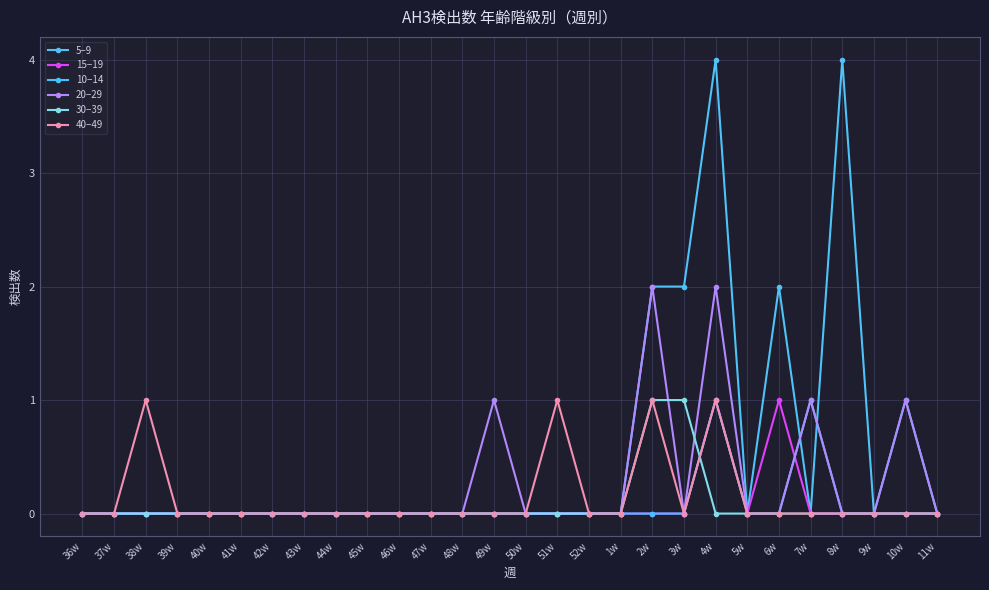

Does the chart display data point markers on the line(s)?

Yes